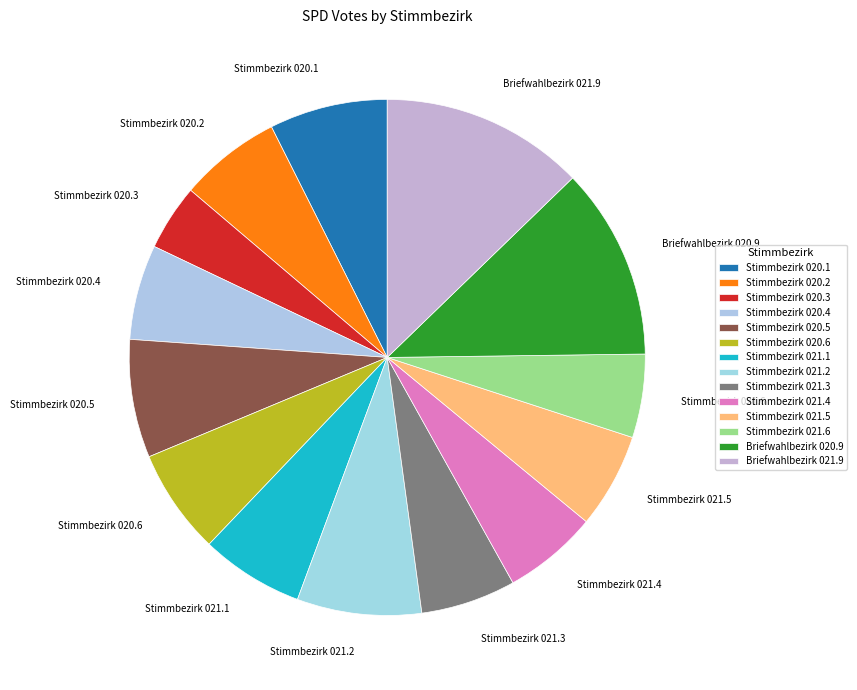

Is there a majority slice in this chart?

No